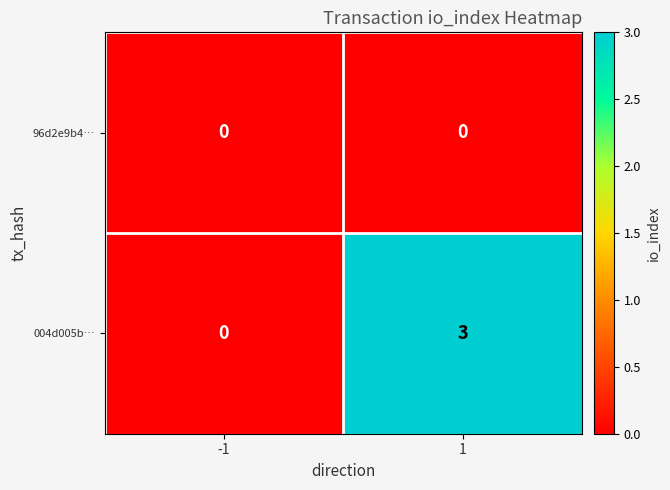

Is the value of 96d2e9b4… at 1 greater than the value of 004d005b… at 1?

No